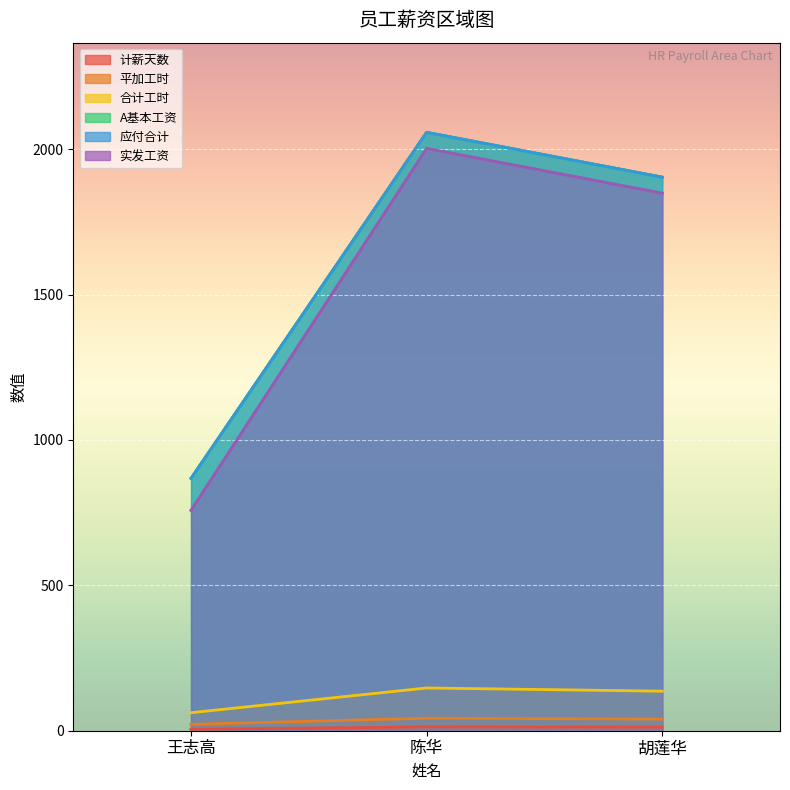

What is the sum of the 合计工时 values at 胡莲华 and 王志高?

198